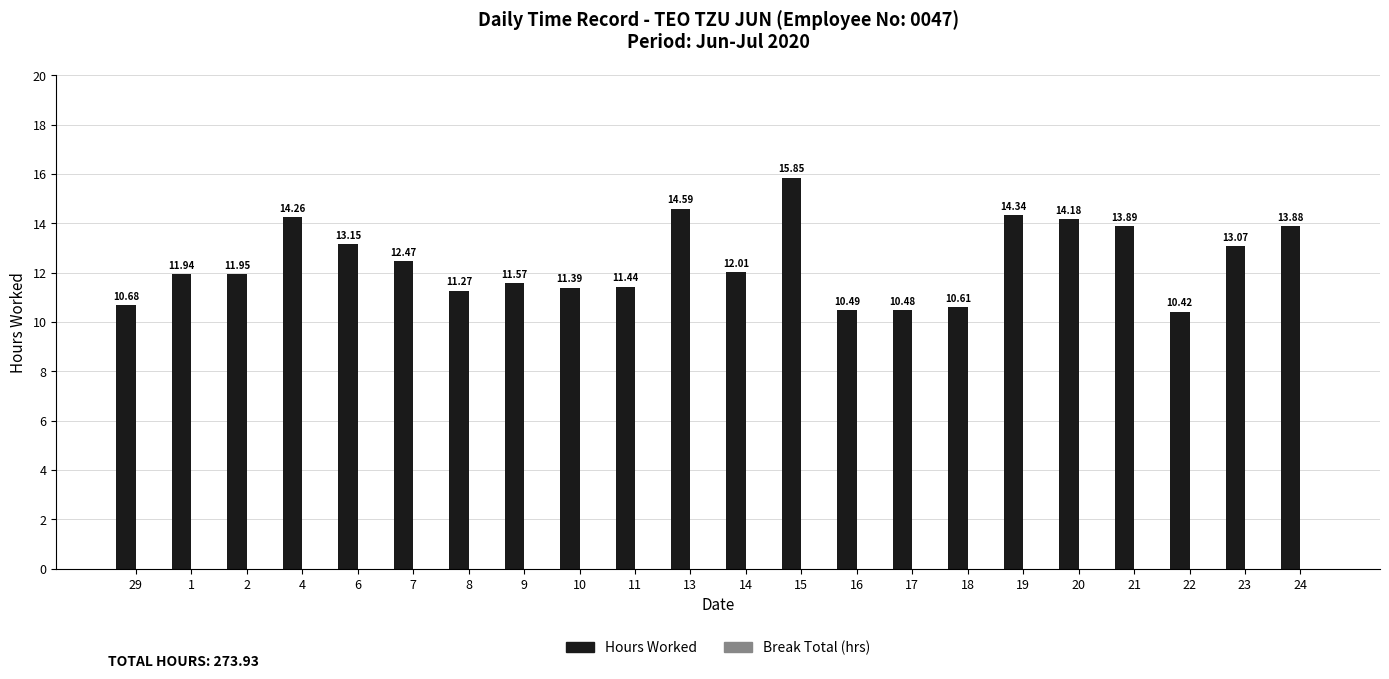

Rank the categories by value from highest to lowest.

15, 13, 19, 4, 20, 21, 24, 6, 23, 7, 14, 2, 1, 9, 11, 10, 8, 29, 18, 16, 17, 22